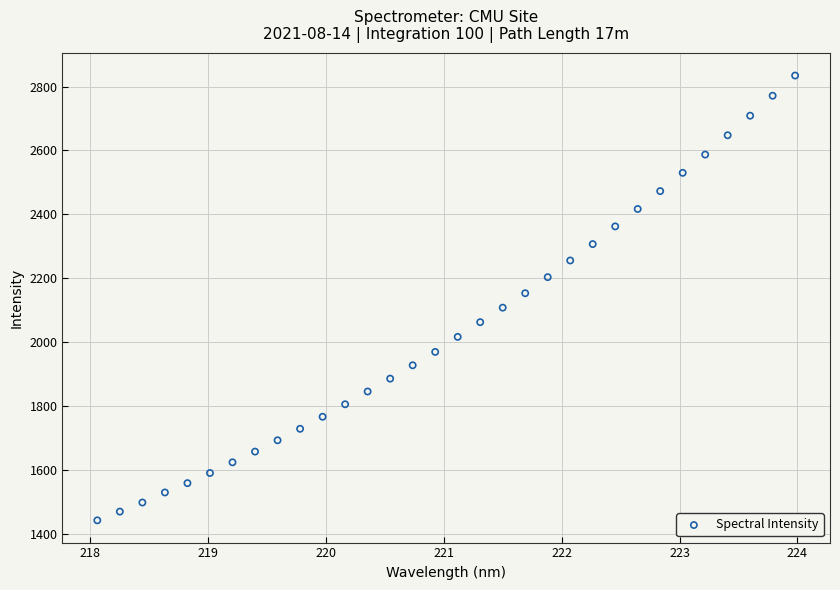

What is the range of X values (max minus min)?

5.9